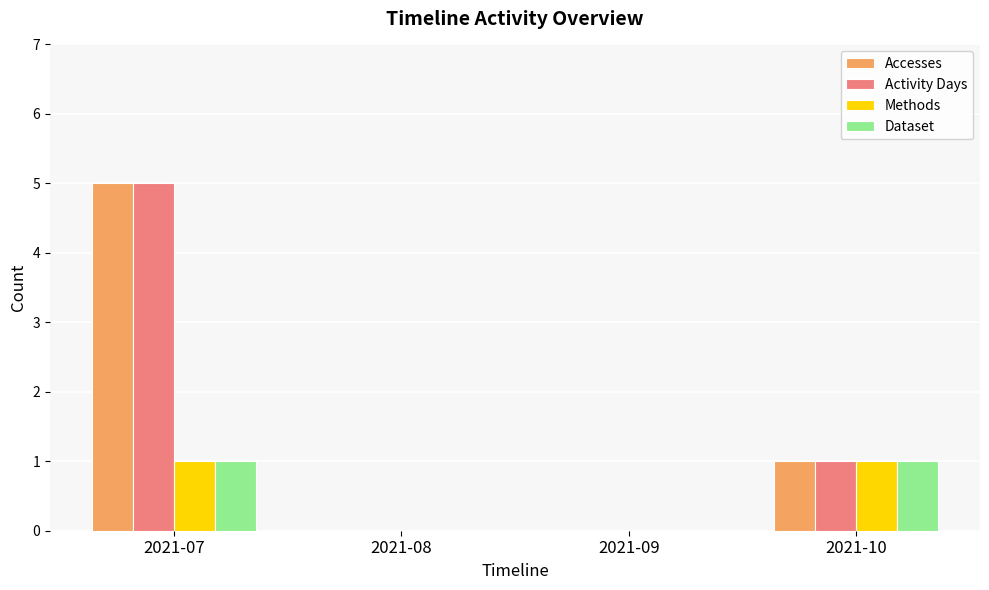

Is it true that Activity Days equals 0 at 2021-08?

True